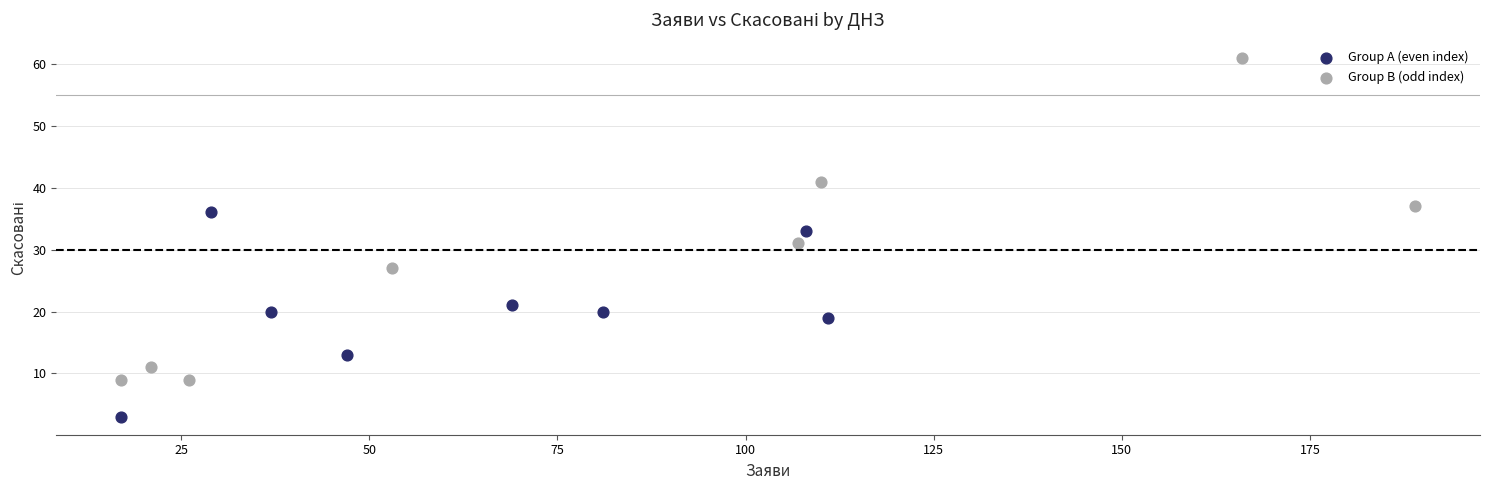

Which series has the widest spread of Y values?

Group B (odd index)